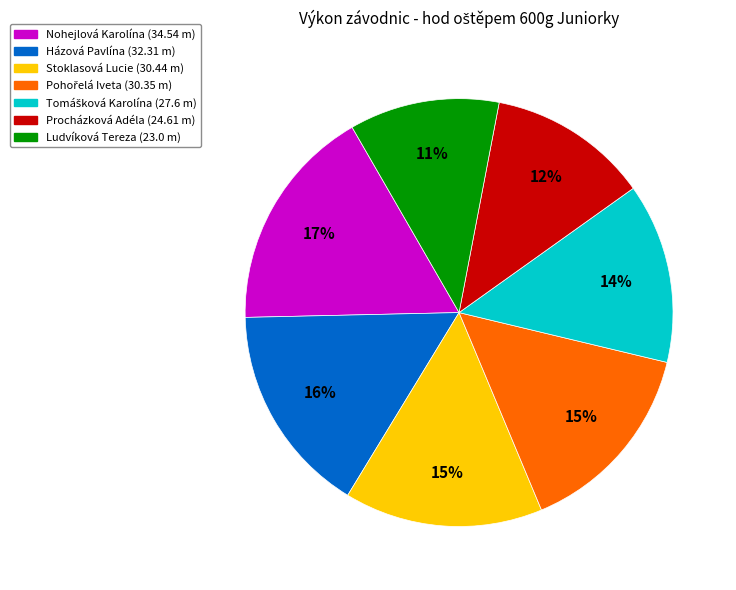

What percentage is the Ludvíková Tereza slice, to the nearest percent?

11%